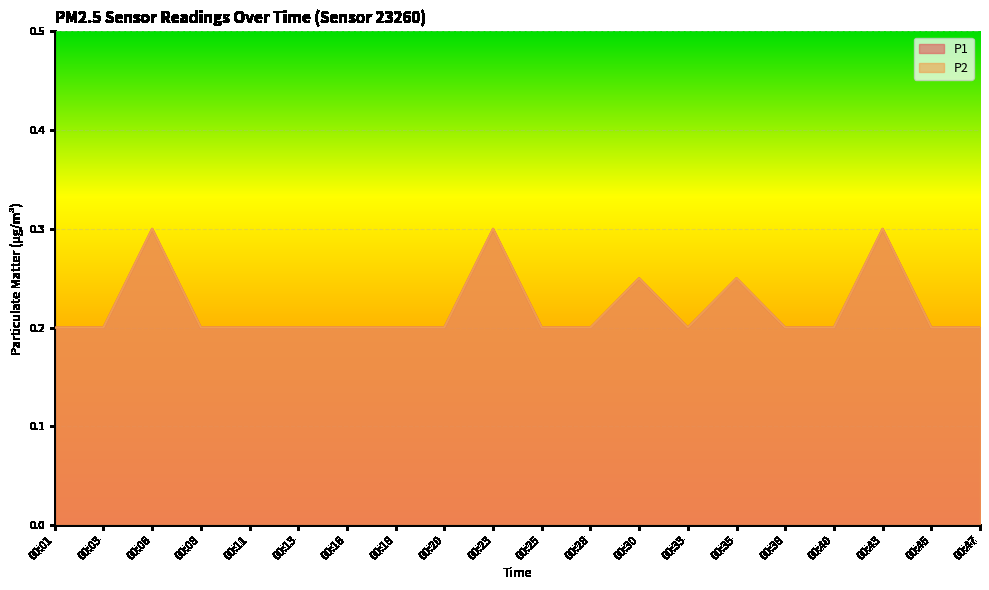

Between 00:06 and 00:28, which series saw the biggest shift?

P1